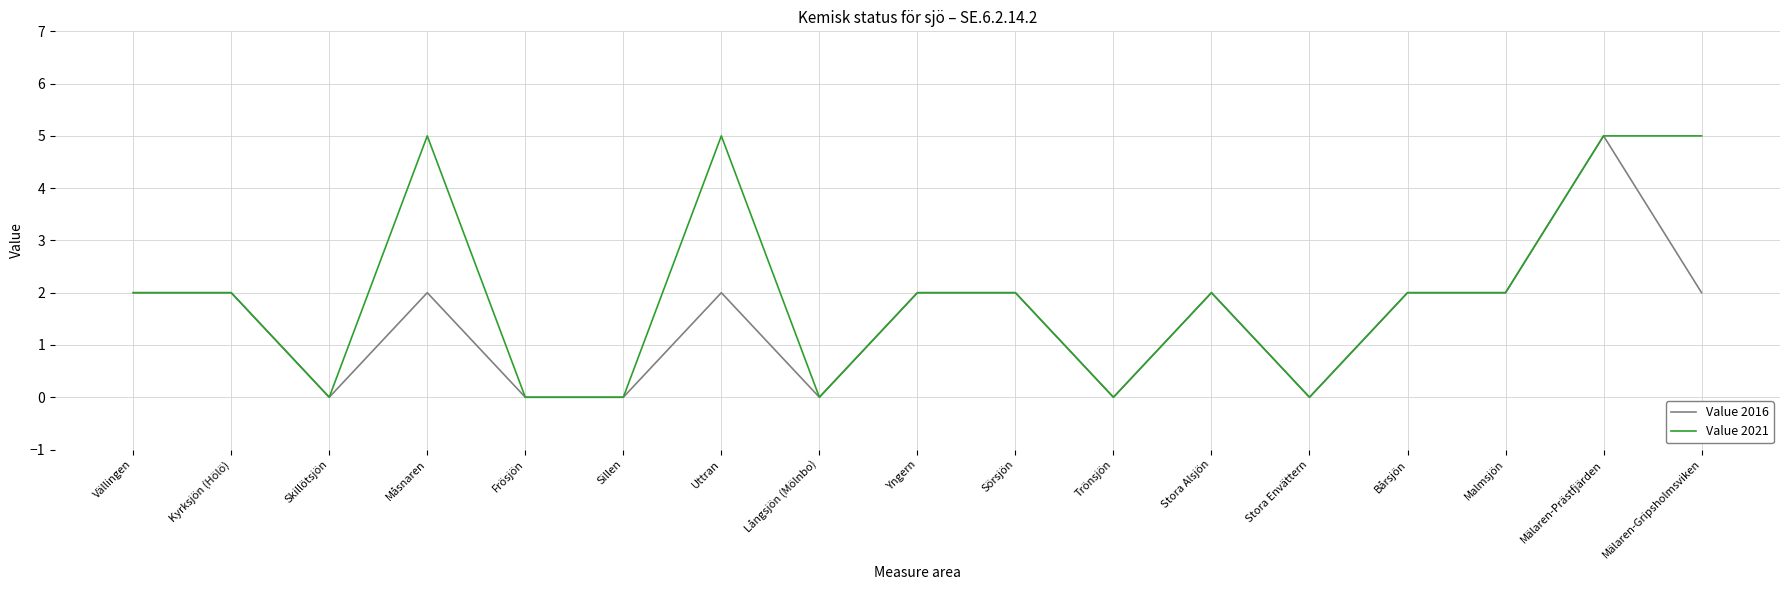

Is the value of Value 2021 at Trönsjön greater than the value of Value 2016 at Kyrksjön (Hölö)?

No